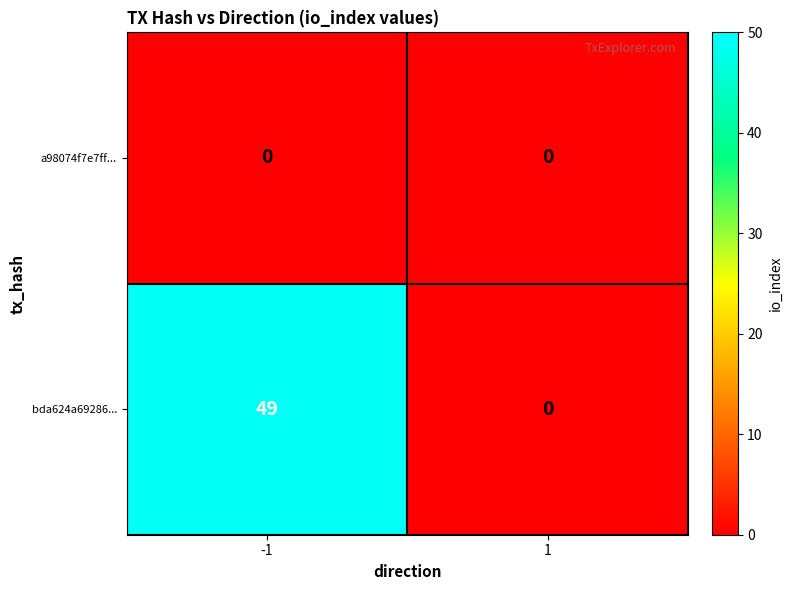

The value of bda624a69286... at -1 is 71. True or false?

False